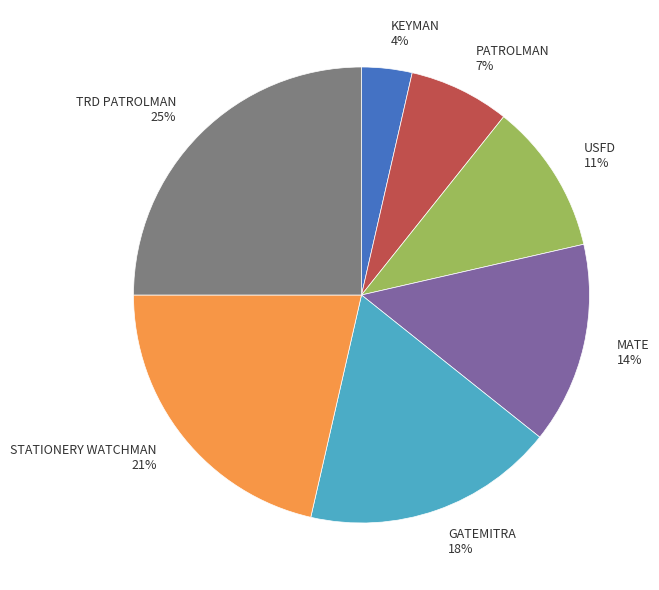

To the nearest percent, what is the average slice percentage?

14%